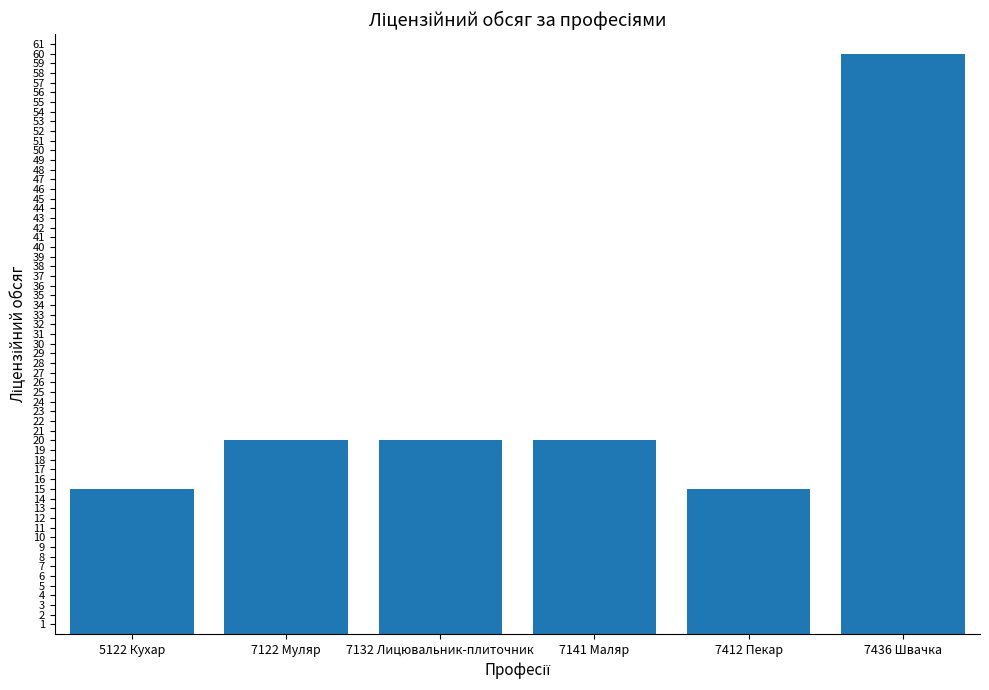

Reading left to right, list all the values displayed in this chart.

5122 Кухар=15	7122 Муляр=20	7132 Лицювальник-плиточник=20	7141 Маляр=20	7412 Пекар=15	7436 Швачка=60